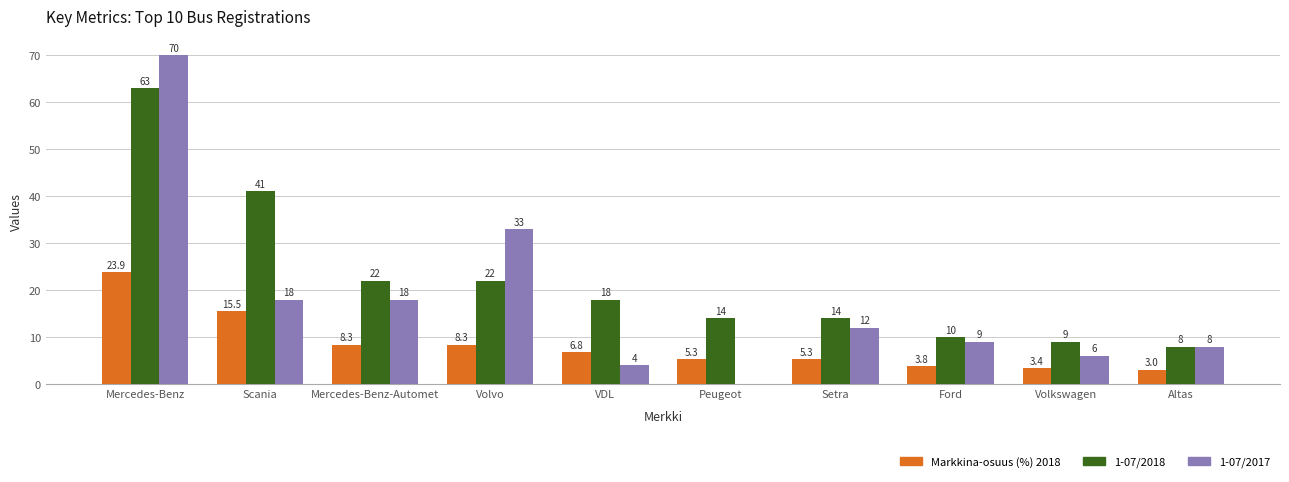

True or false: 1-07/2017 has a value of 14.6 at Ford.

False